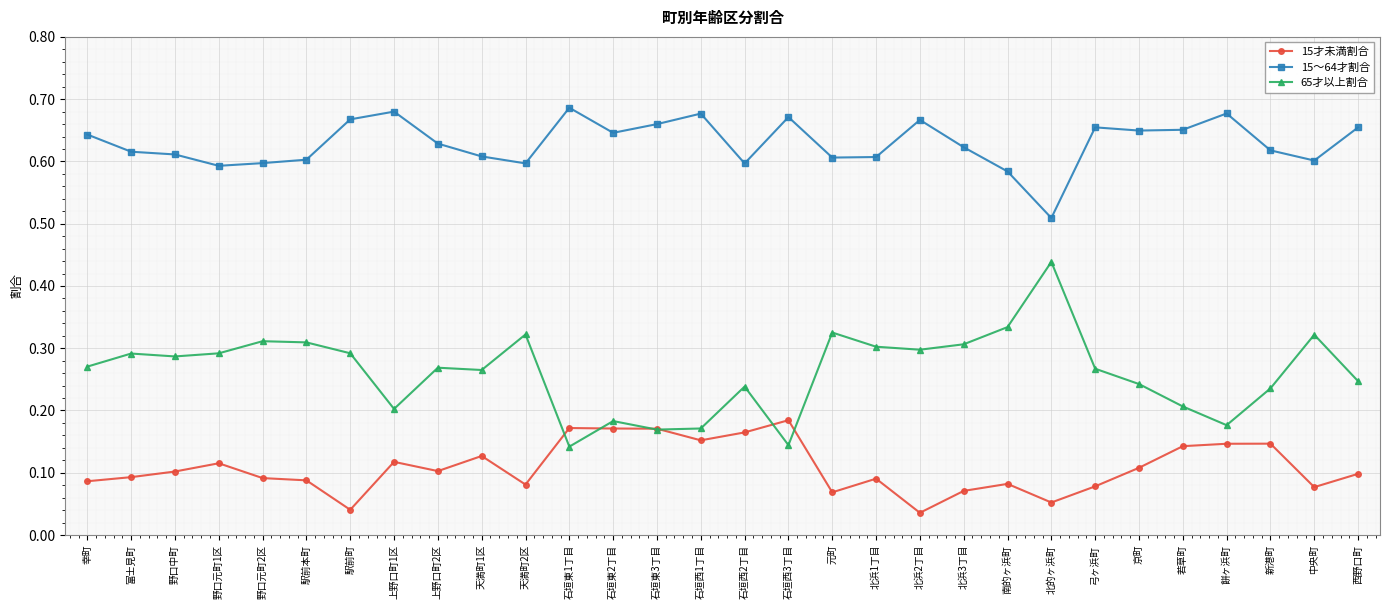

Count the 15才未満割合 values in the range 0 to 1.

30